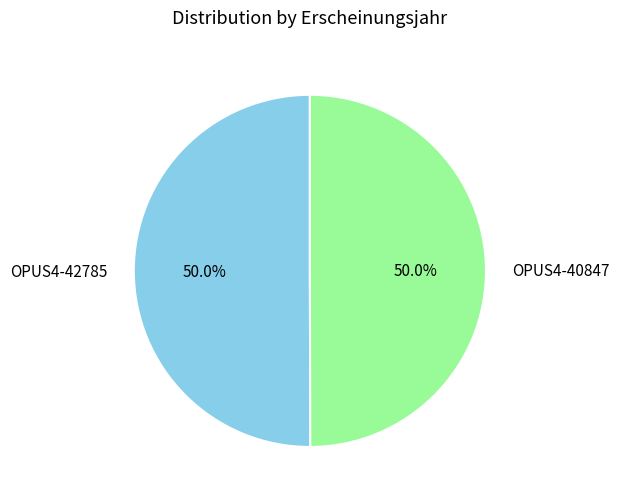

How many segments does this pie chart have?

2